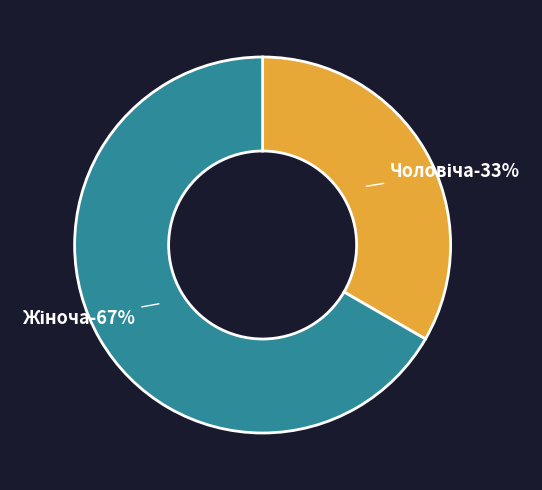

What portion of the pie excludes Жіноча?

33.3%